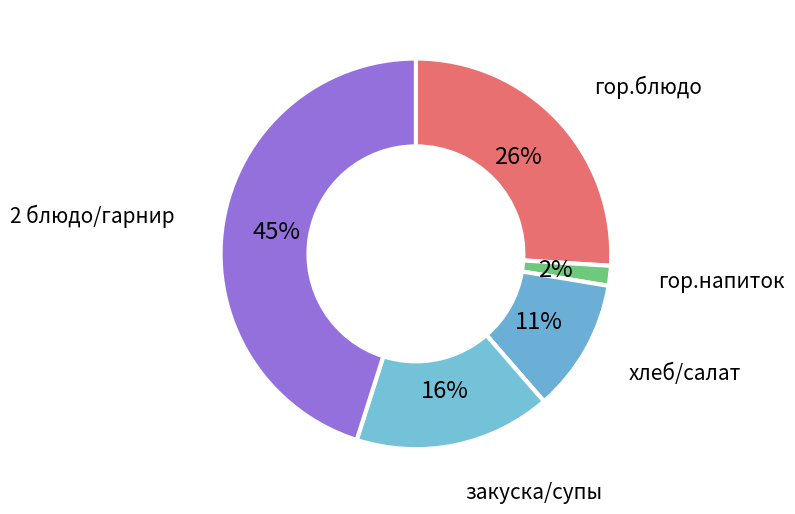

The хлеб/салат slice represents 11% of the pie. True or false?

True